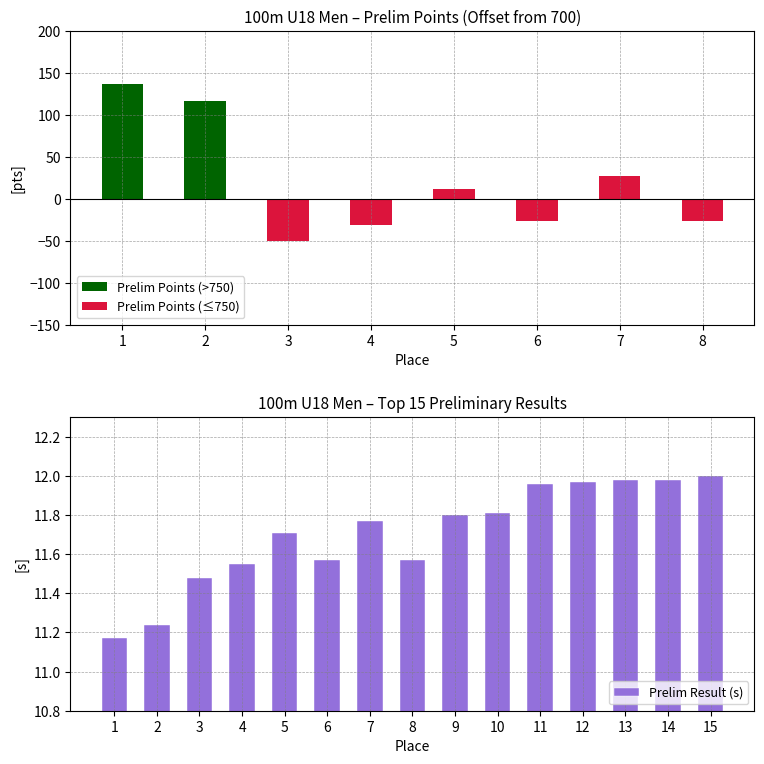

What is the average value of the Prelim Result (s) series?

11.7